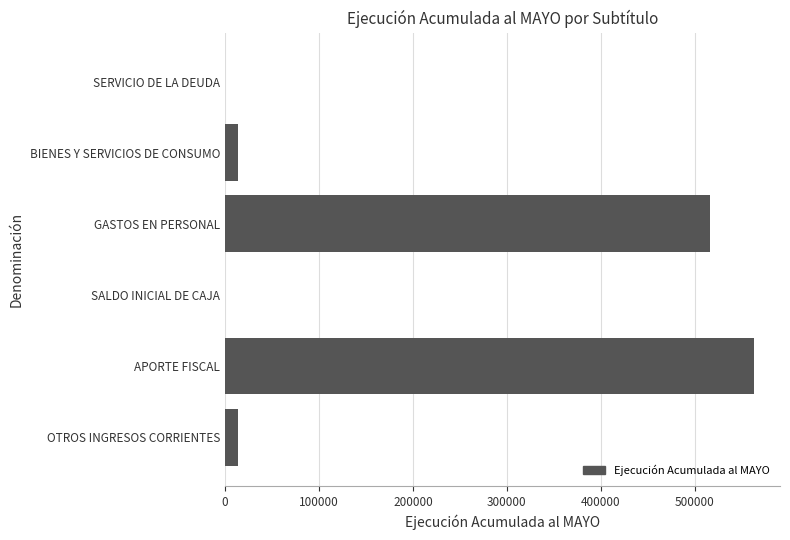

How many distinct data groups are displayed?

1